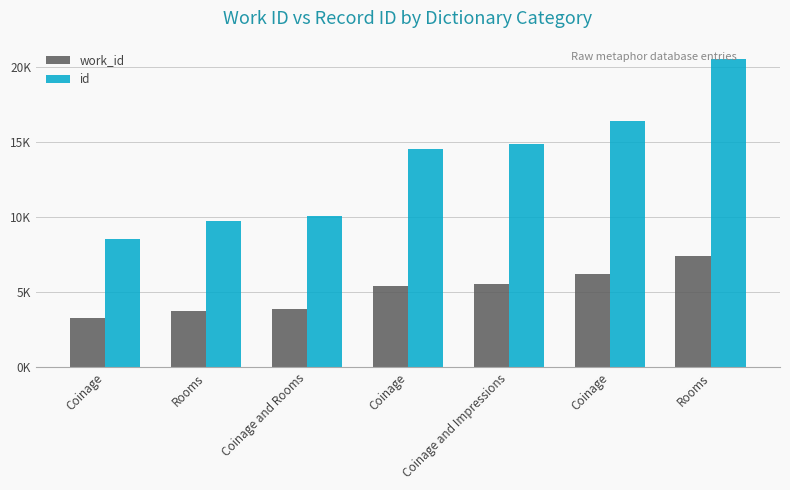

What are all the series names shown in the legend?

work_id, id